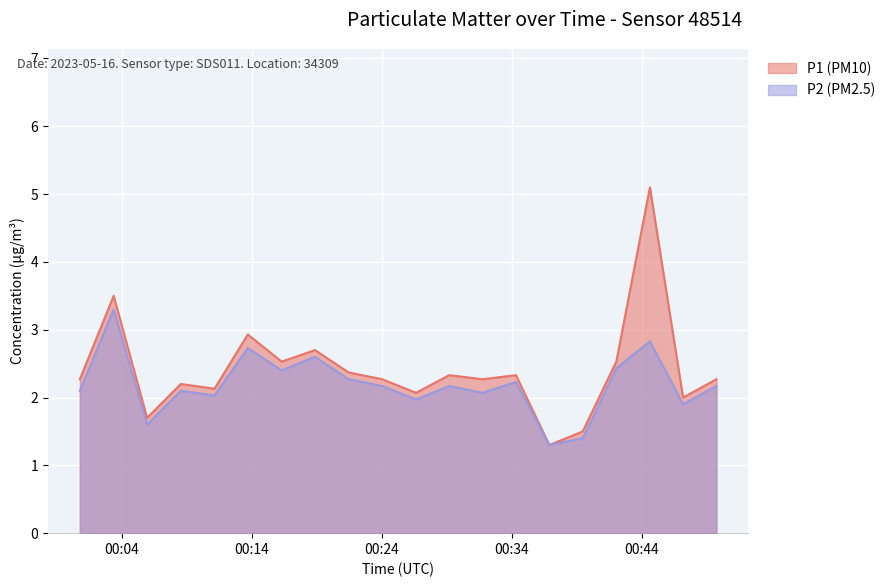

True or false: P1 and P2 cross at least once.

False